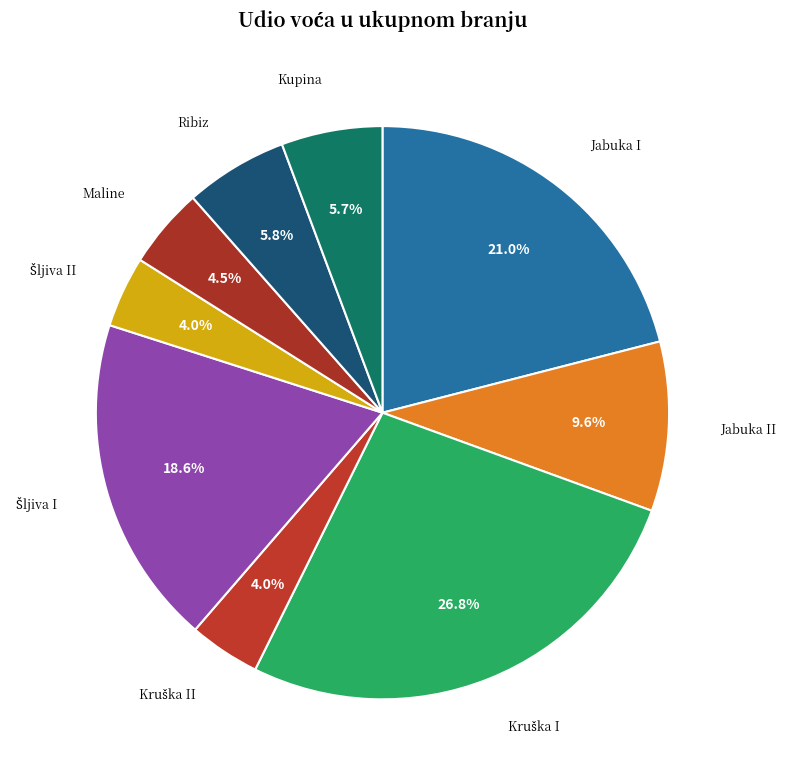

How many slices are in this pie chart?

9